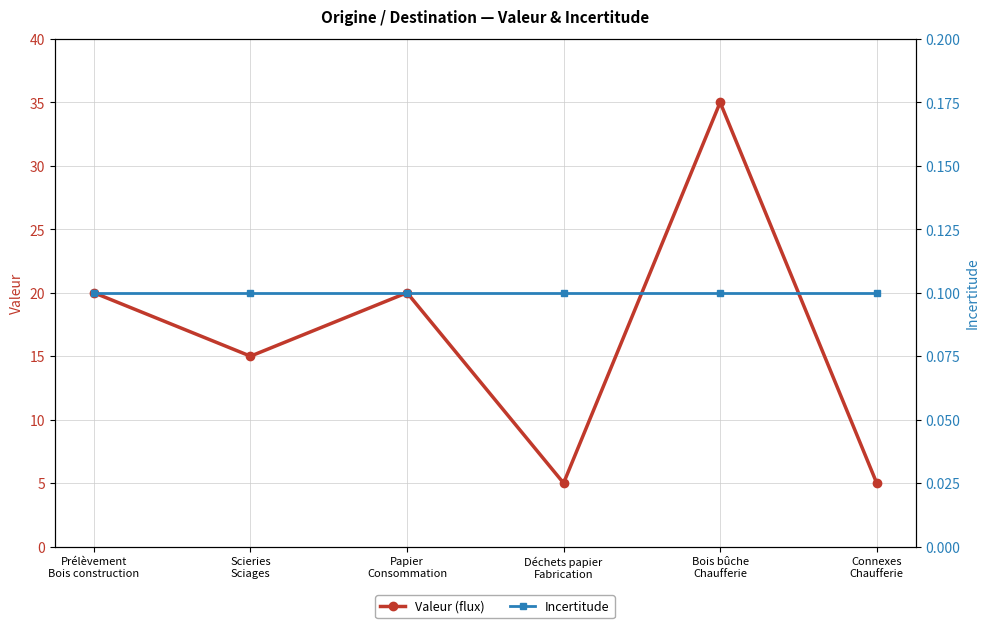

Reading left to right, extract all data points from this chart.

Valeur (flux): 20.0	15.0	20.0	5.0	35.0	5.0
Incertitude: 0.1	0.1	0.1	0.1	0.1	0.1